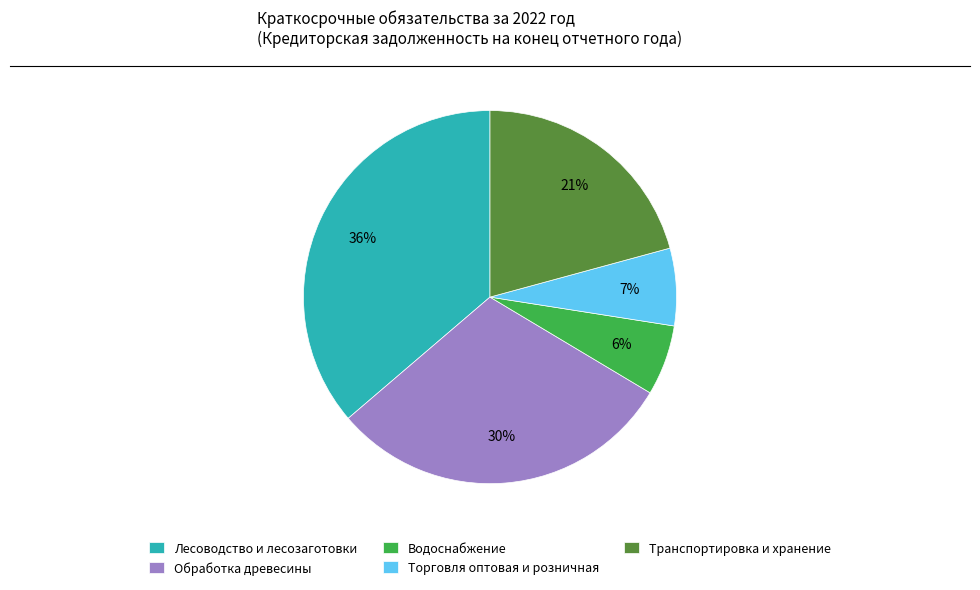

Which category has the smallest portion of the pie?

Водоснабжение